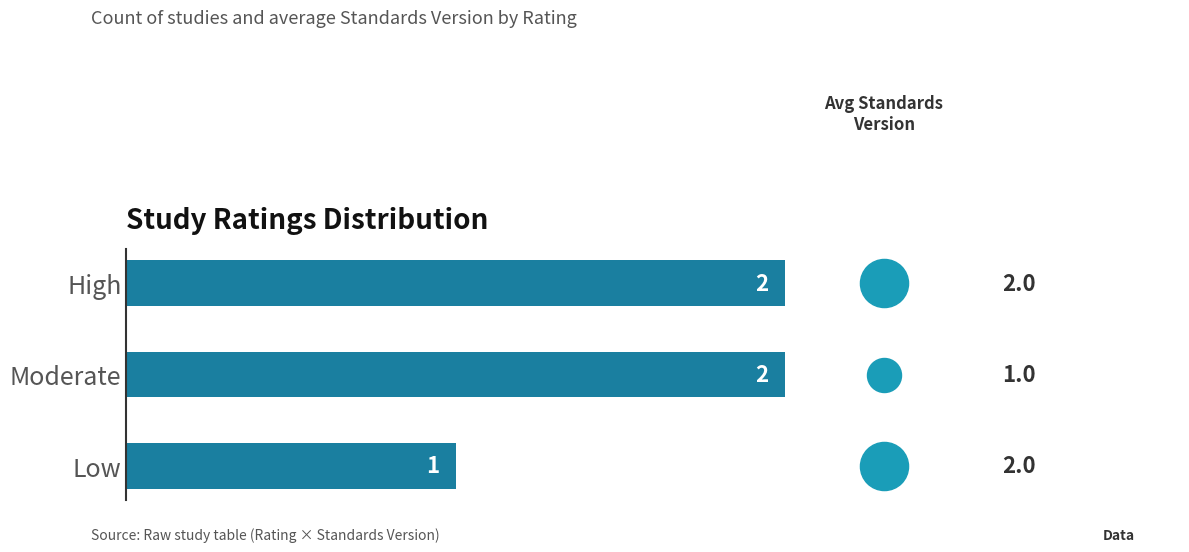

Between Low and Moderate, which is larger?

Moderate